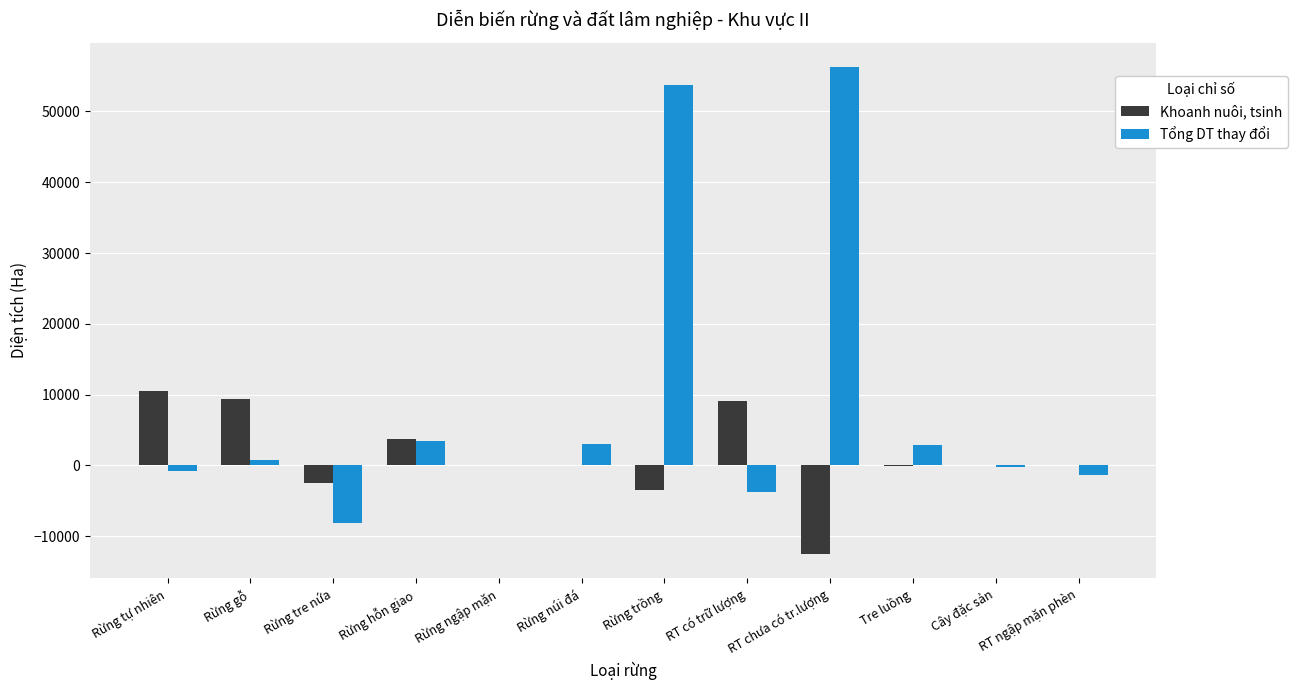

The Tổng DT thay đổi series shows 3034.3 at Rừng núi đá. True or false?

True